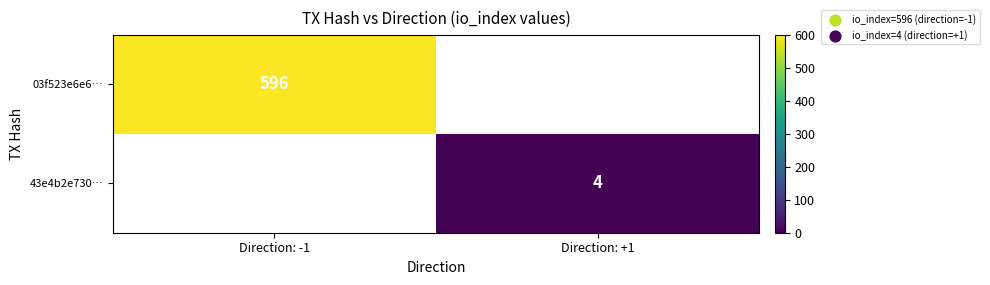

The value of 43e4b2e730… at Direction: +1 is 4. True or false?

True